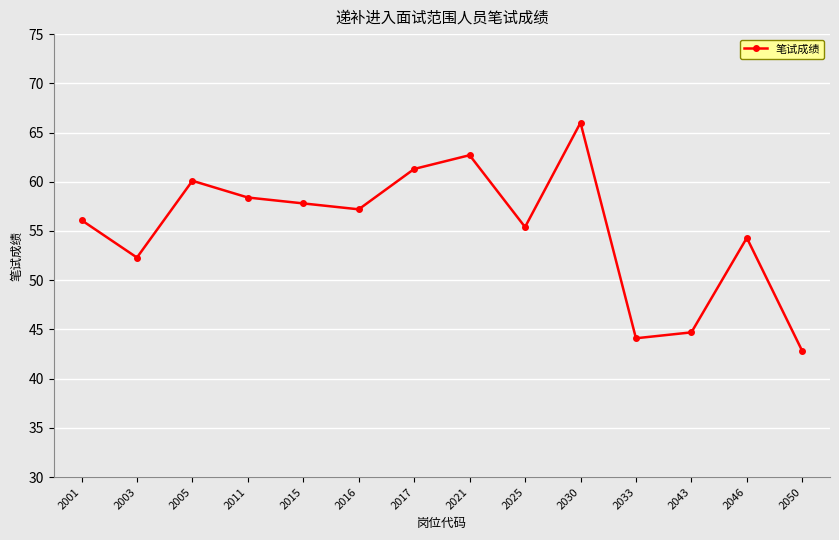

What is the difference between the second highest and minimum values?

19.9